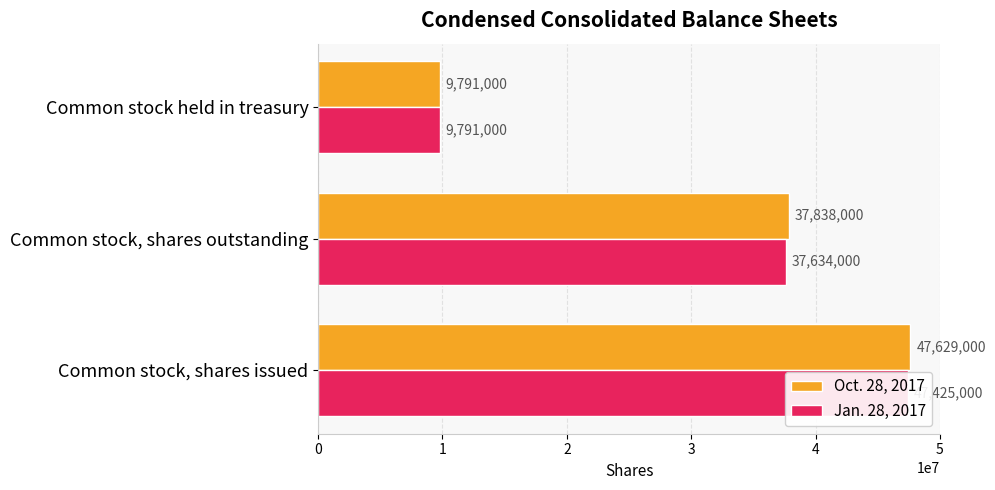

Rank the series by their maximum value, from lowest to highest.

Jan. 28, 2017, Oct. 28, 2017